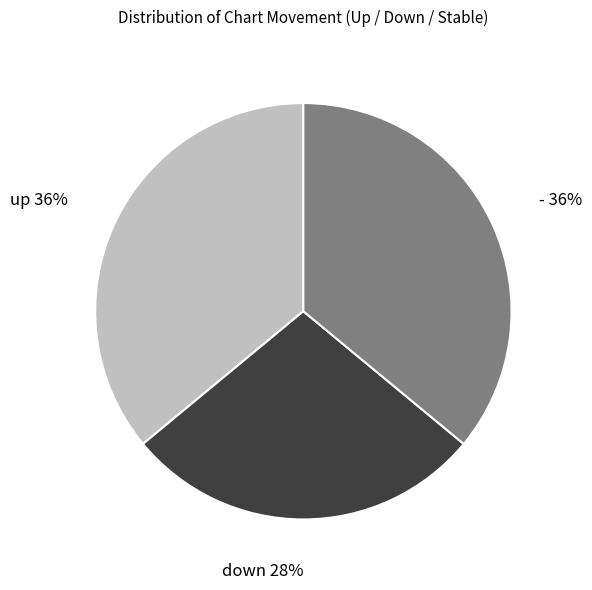

Is - the majority of the pie?

No